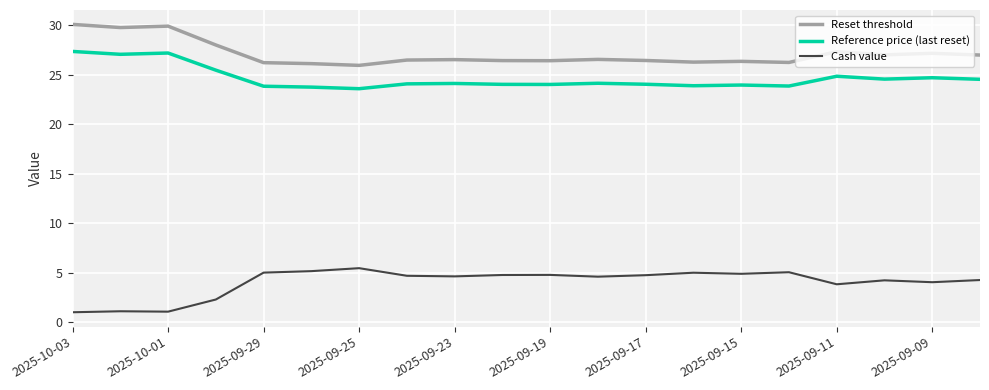

What is the sum of all Reference price (last reset) values?

493.3